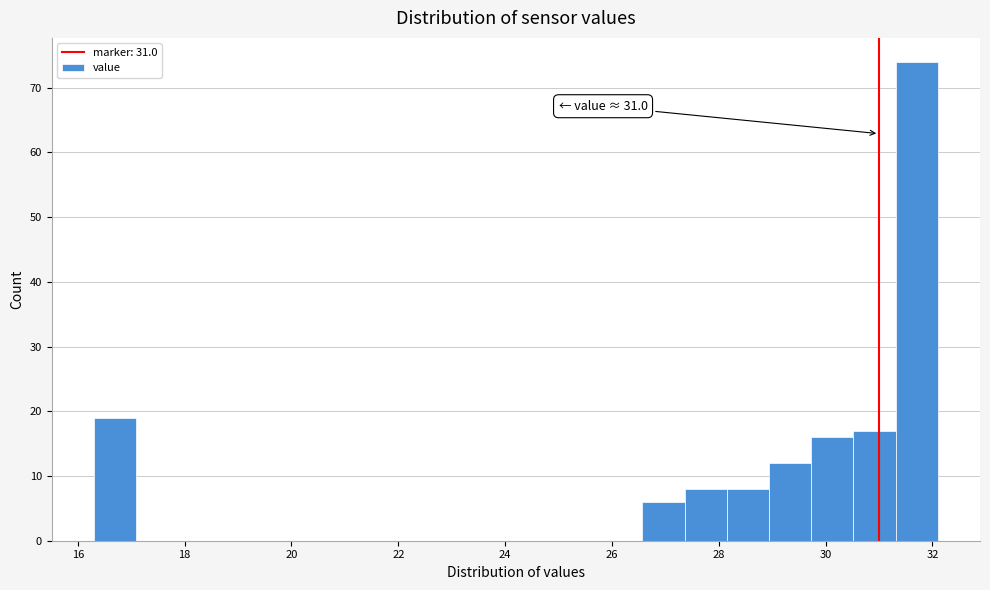

Read against the x-axis, roughly where is the centre of the tallest bar?

31.8